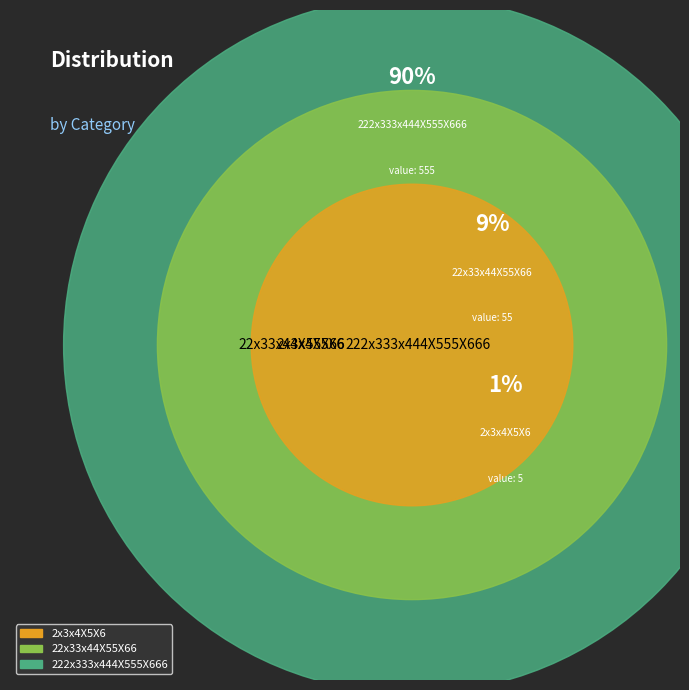

What percentage is the 222x333x444X555X666 slice, to the nearest percent?

90%